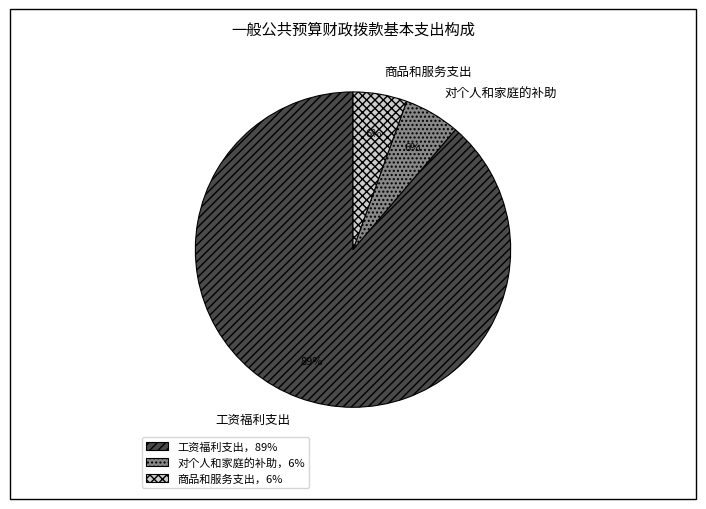

The 商品和服务支出 slice represents 6% of the pie. True or false?

True